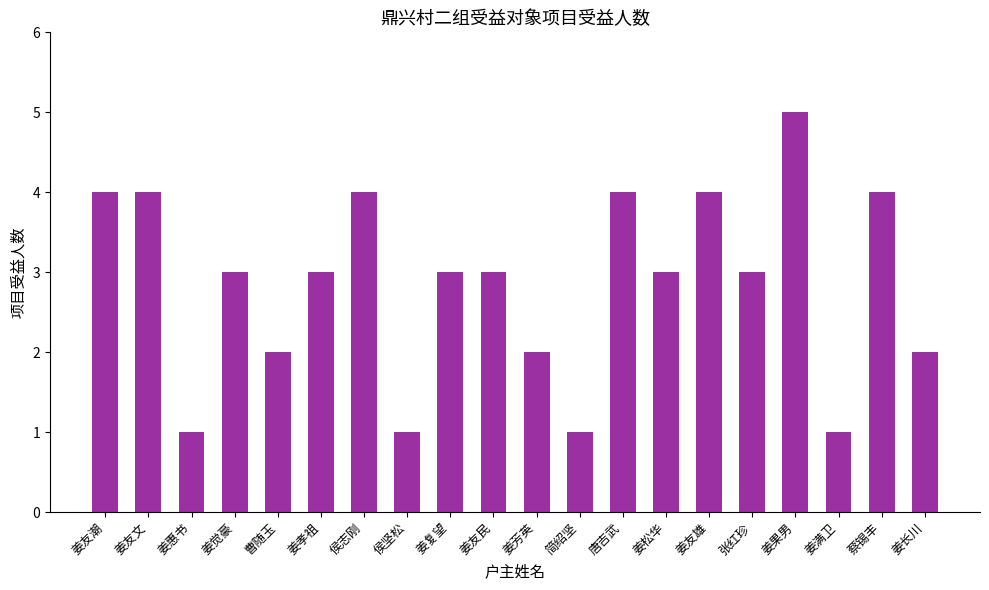

What is the greatest value displayed?

5